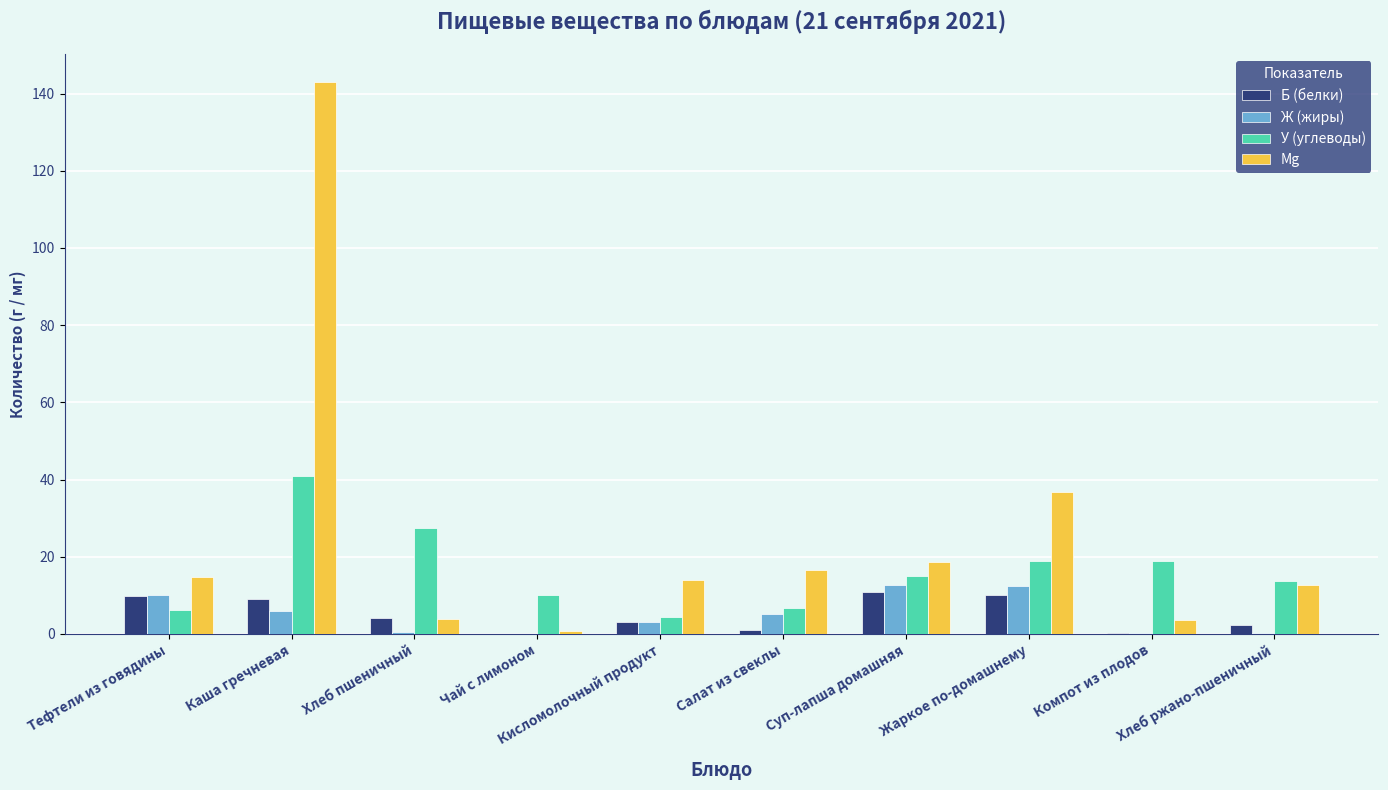

What is the sum of the У (углеводы) values at Хлеб ржано-пшеничный and Жаркое по-домашнему?

32.6